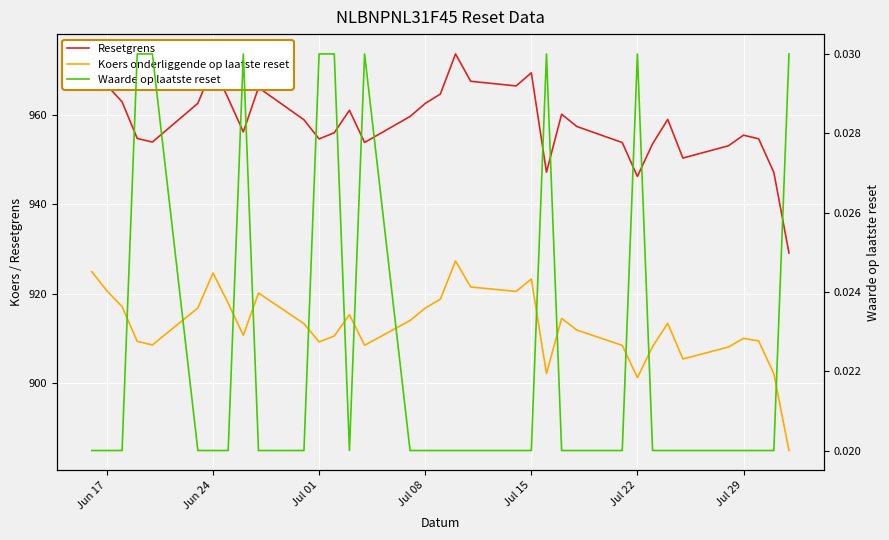

What is the label of the 7th point from the right?

Jun 24